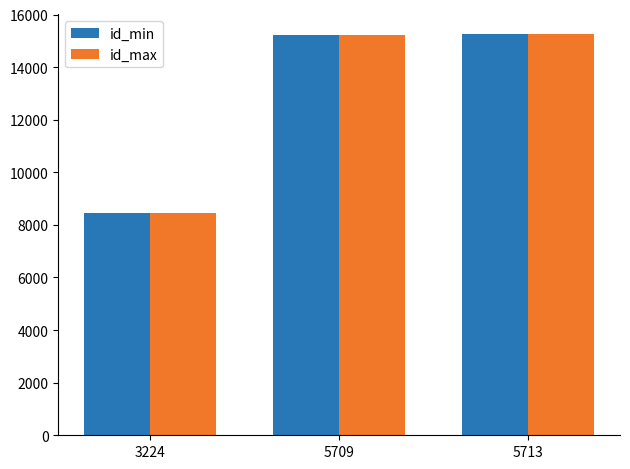

What is the value of the id_max bar at the 2nd from the left?

15235